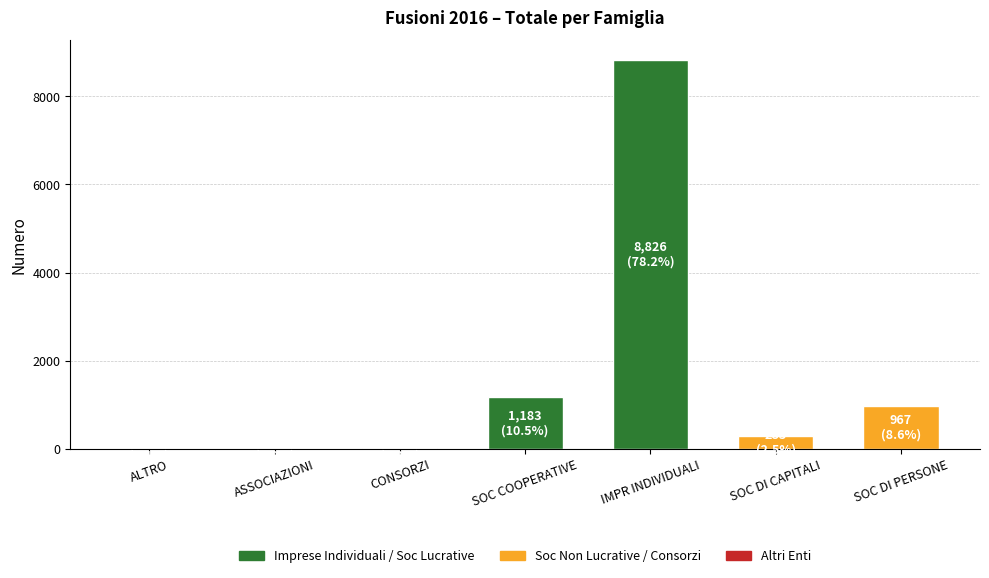

The value at SOC COOPERATIVE is 1183. True or false?

True